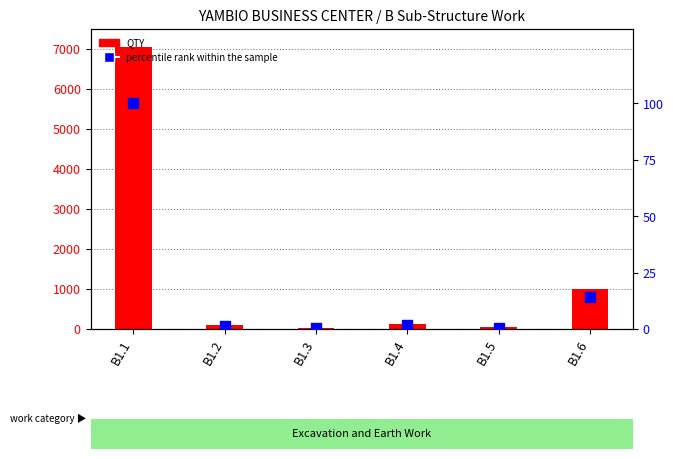

Which series contains the highest Y value?

QTY